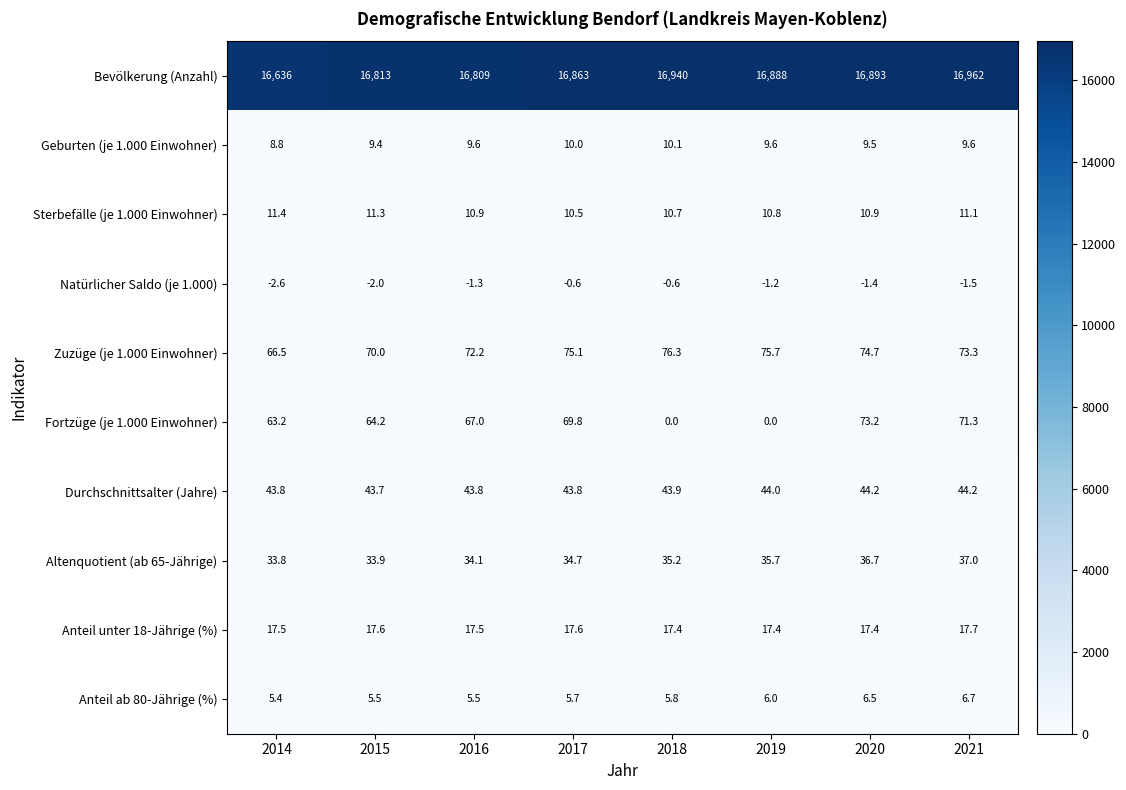

What is the difference between the Altenquotient (ab 65-Jährige) values at 2021 and 2016?

2.9